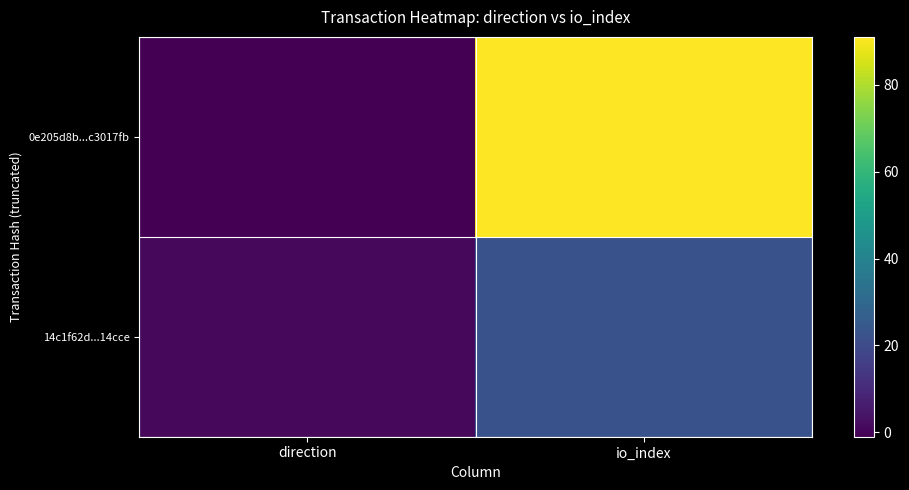

Which series changed the most between direction and io_index?

0e205d8b...c3017fb